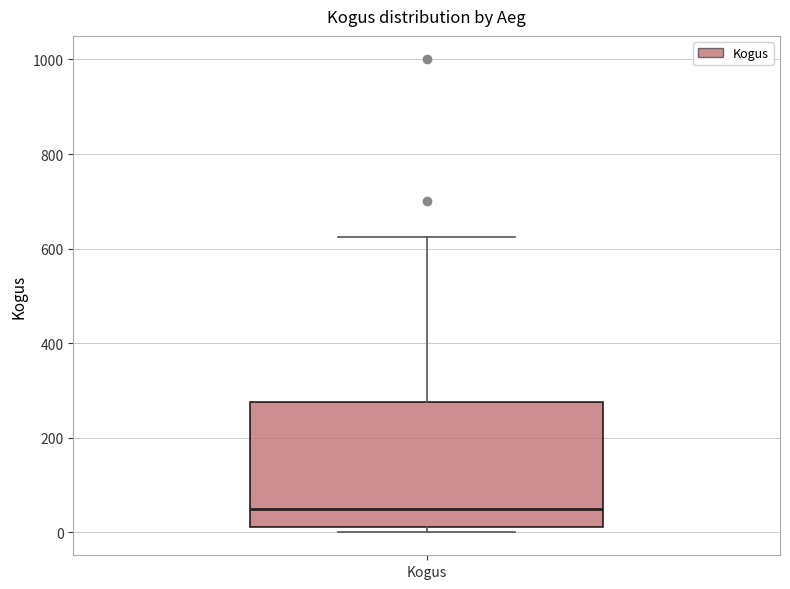

Read this box plot against the y-axis: the position of the median line, the range covered by the box, and the ends of both whiskers. The values are not printed on the chart, so give them approximately, as read against the axis.

median 60, box 20 to 280, whiskers 0 to 620